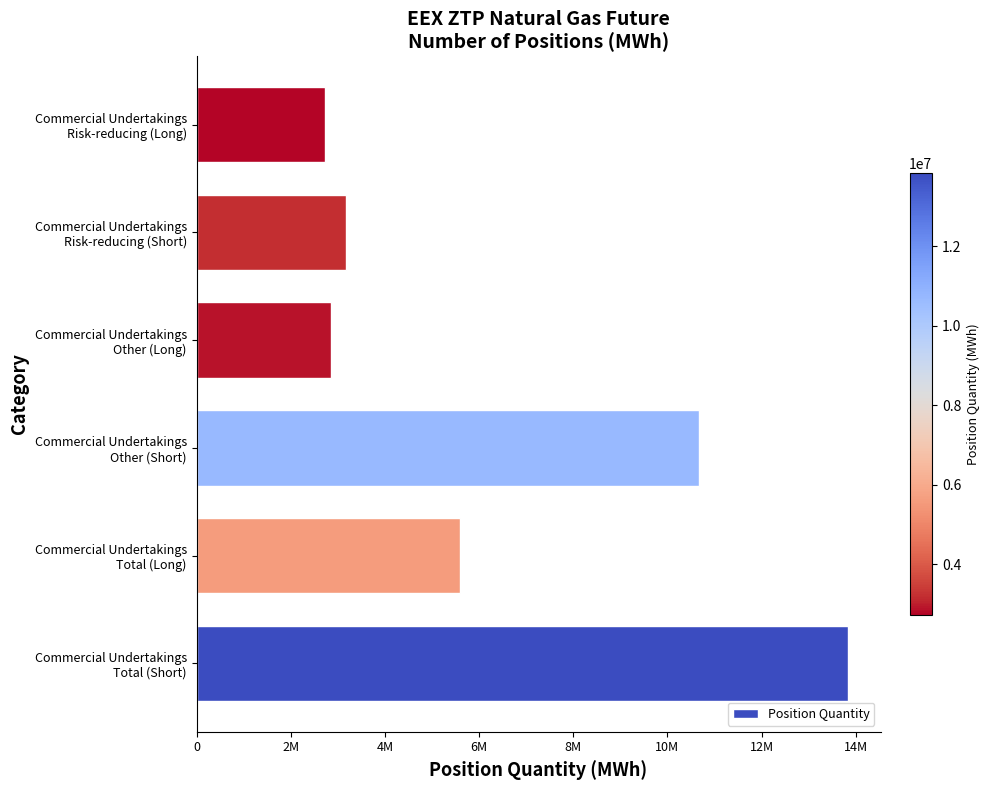

What is the minimum value shown in the chart?

2727000